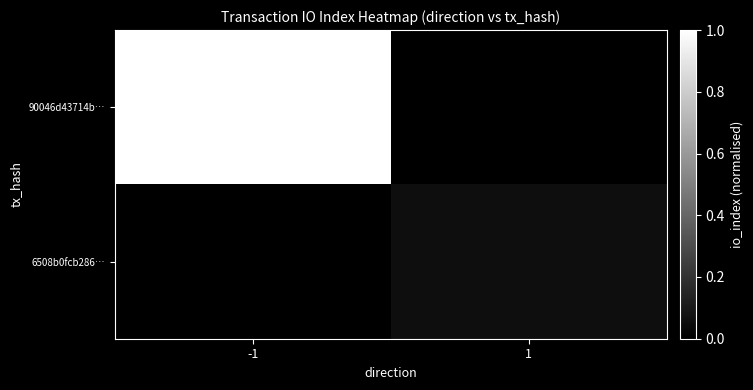

List the series in order of their overall mean, lowest first.

6508b0fcb286…, 90046d43714b…